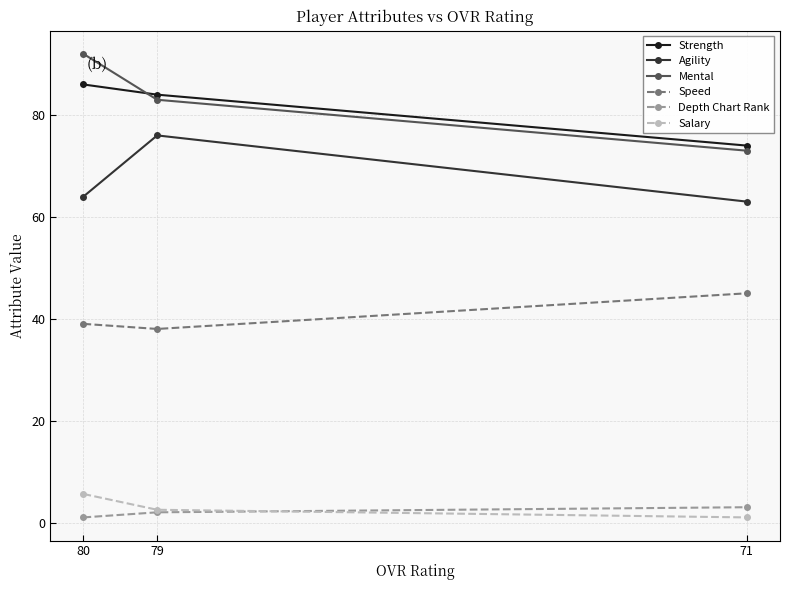

Between 79 and 80, which is larger?

80